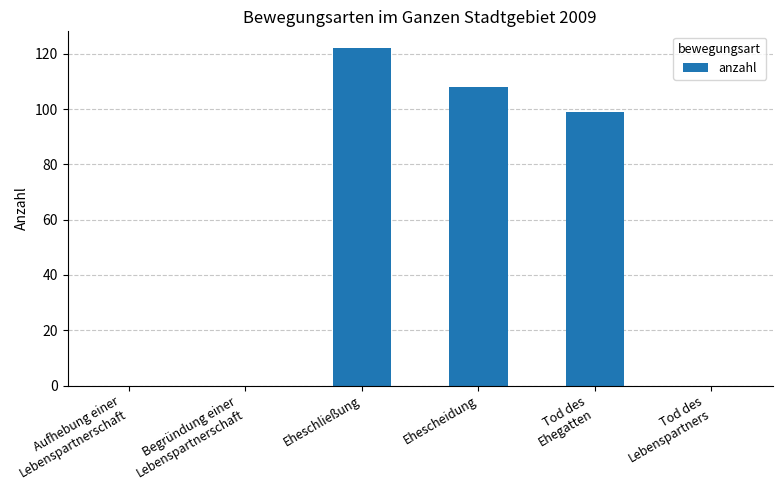

What is the sum of the values at Ehescheidung and Tod des
Ehegatten?

207